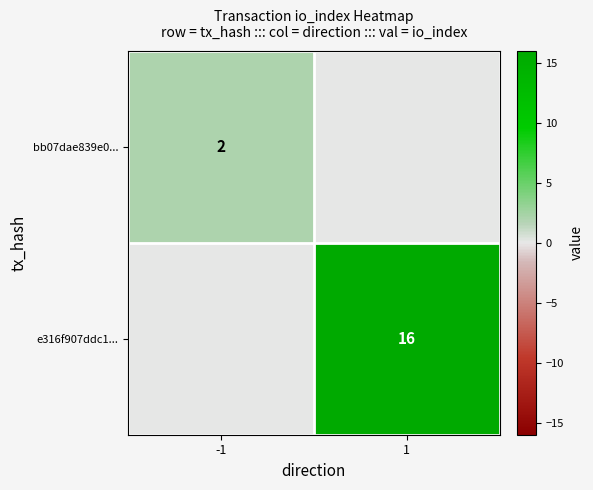

How many data points does each series have?

2